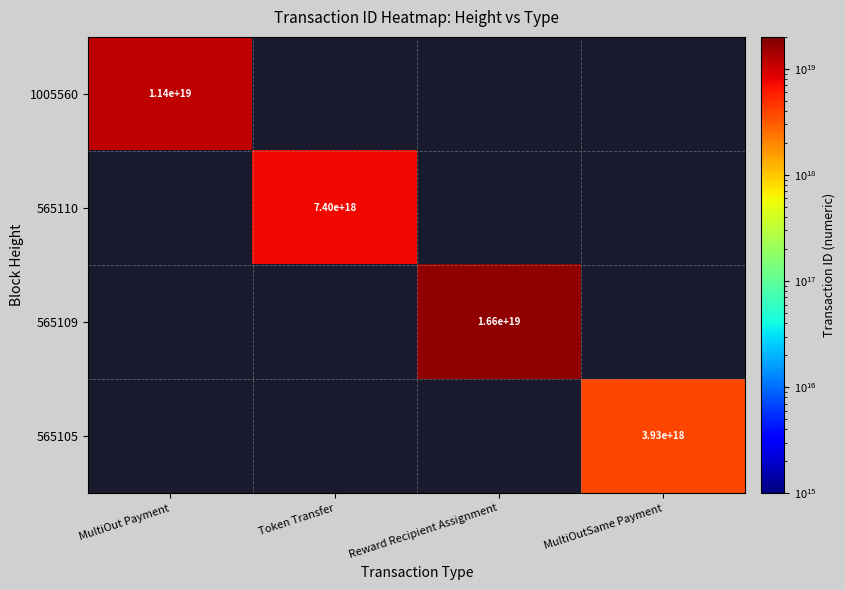

Rank the series by their average value, from highest to lowest.

565109, 1005560, 565110, 565105